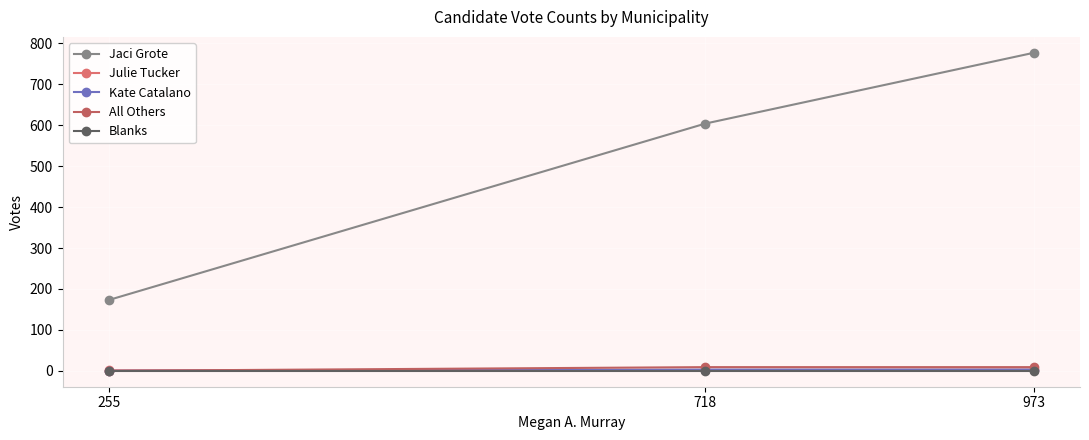

How many lines are shown in the chart?

5